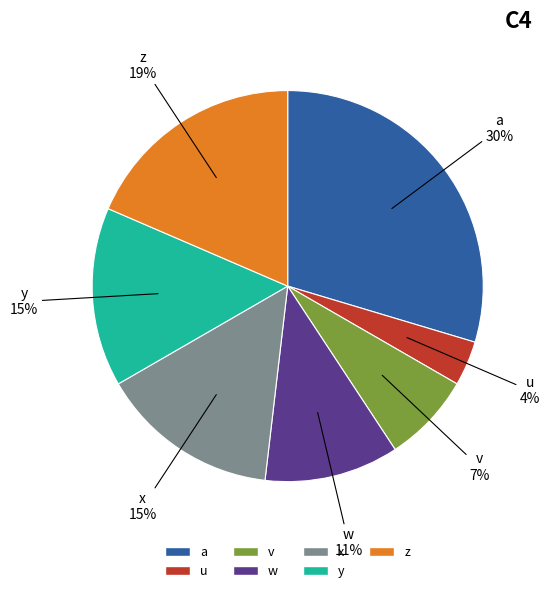

What is the smallest slice in the pie chart?

u